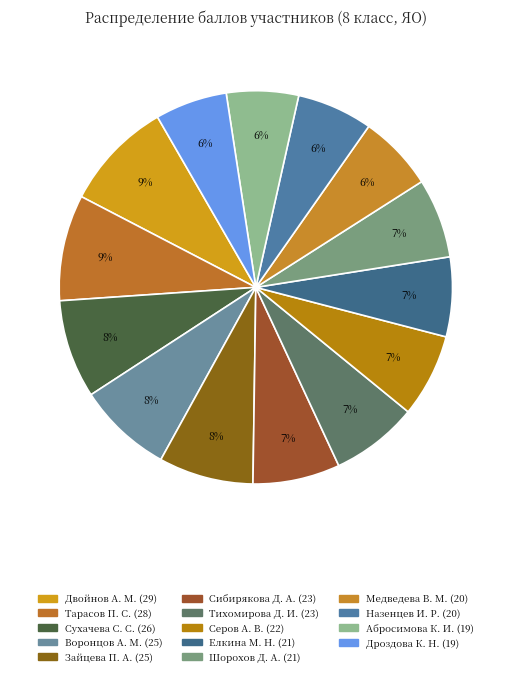

Is it true that Назенцев И. Р. (20) is 1% of the pie?

False